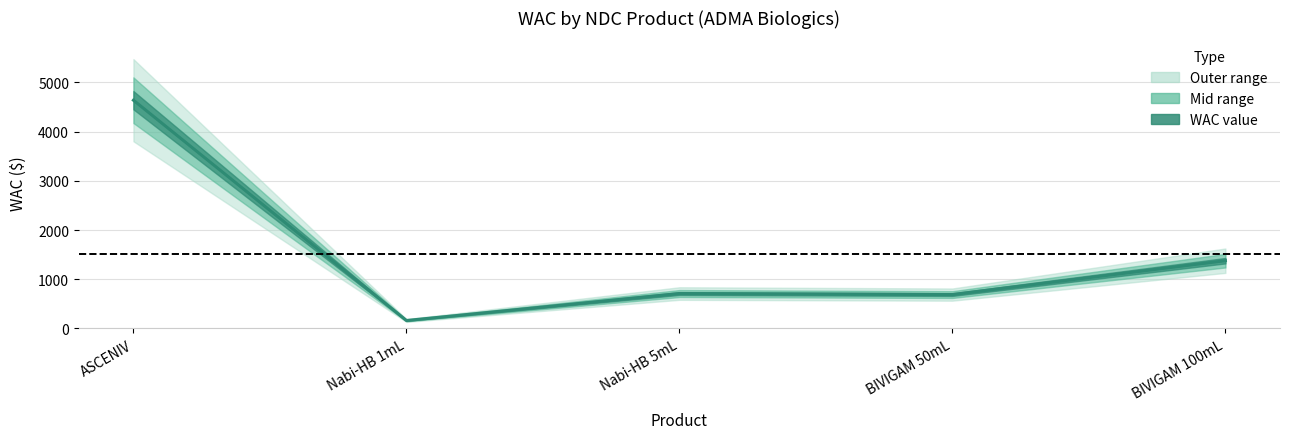

Rank the categories by value from lowest to highest.

Nabi-HB 1mL, BIVIGAM 50mL, Nabi-HB 5mL, BIVIGAM 100mL, ASCENIV